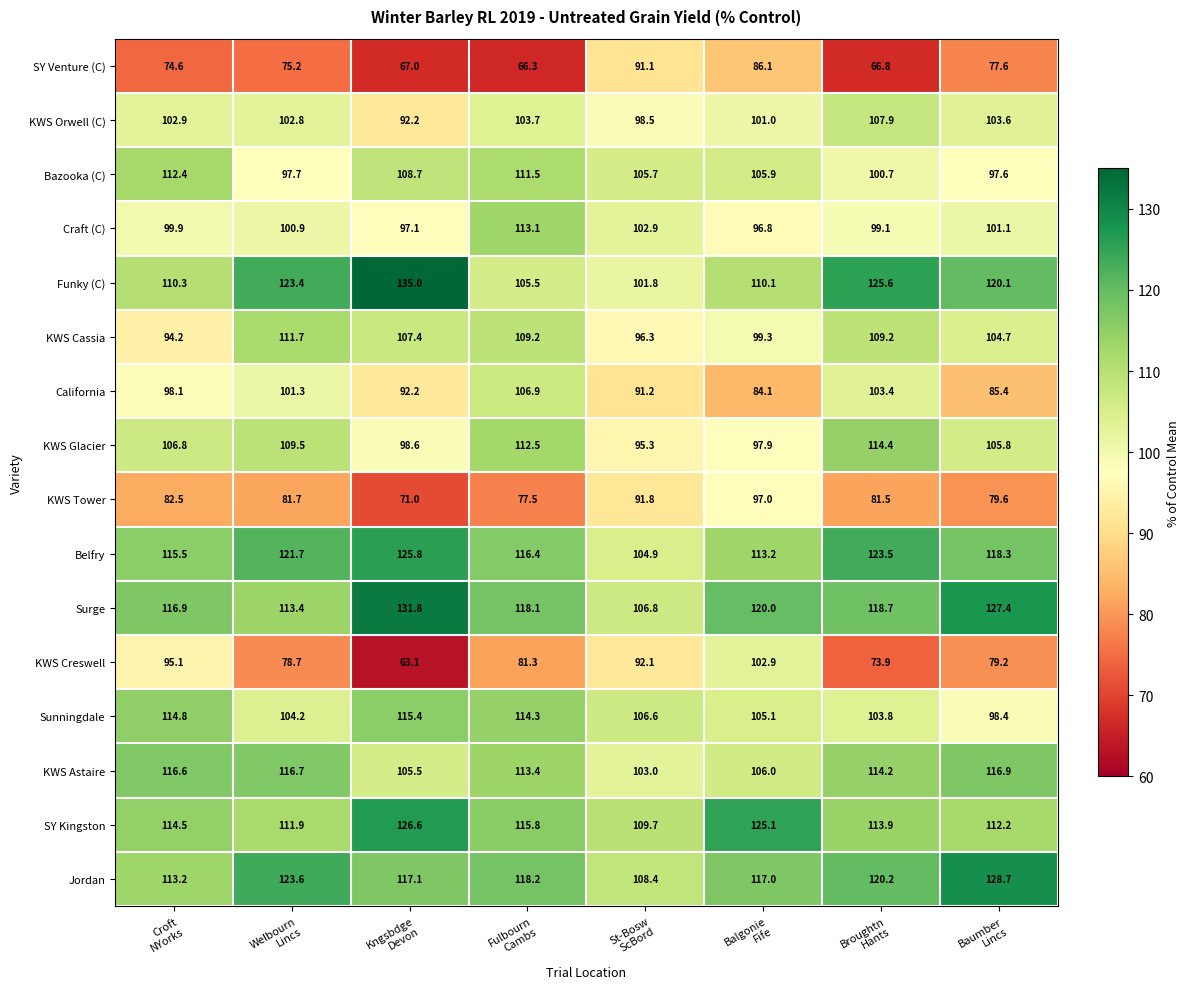

List the series in order of their peak value, lowest first.

SY Venture (C), KWS Tower, KWS Creswell, California, KWS Orwell (C), KWS Cassia, Bazooka (C), Craft (C), KWS Glacier, Sunningdale, KWS Astaire, Belfry, SY Kingston, Jordan, Surge, Funky (C)